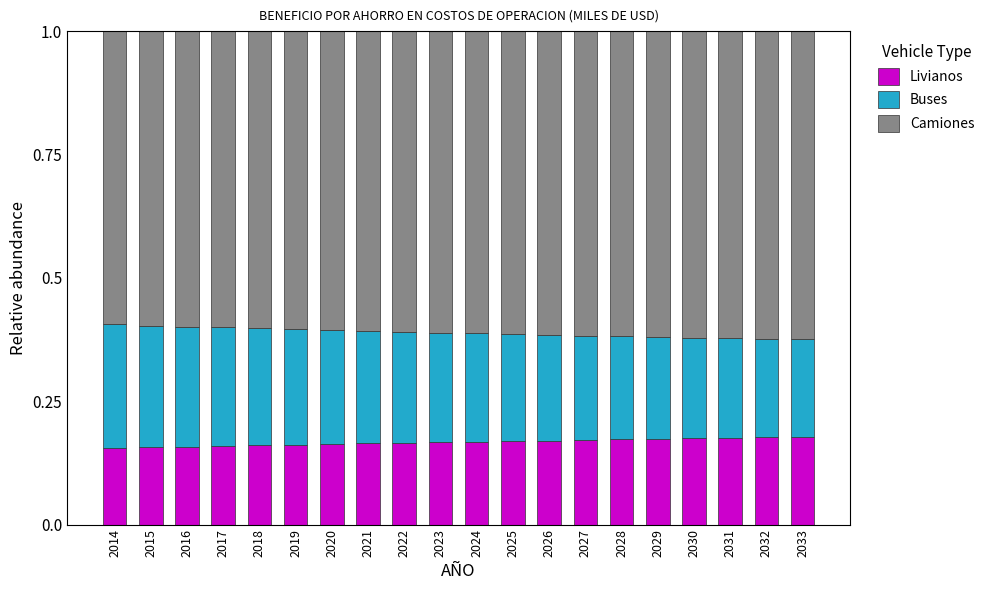

How many bars are there in total?

20